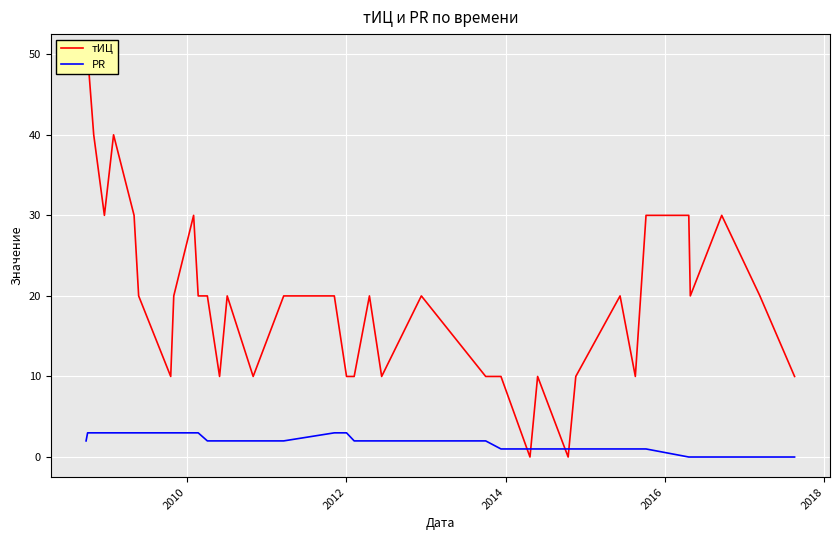

What is the highest value of the тИЦ series?

50